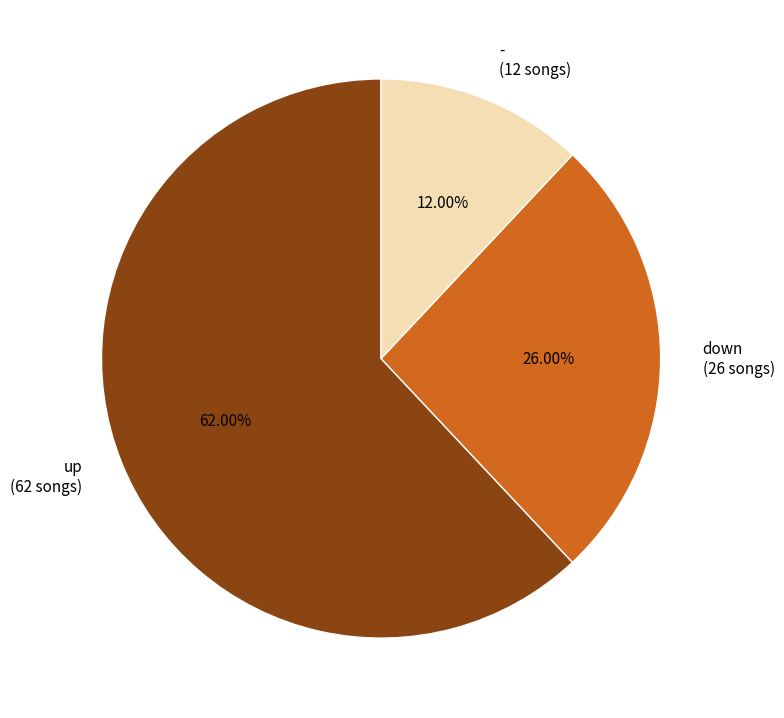

Which category has the smallest portion of the pie?

-